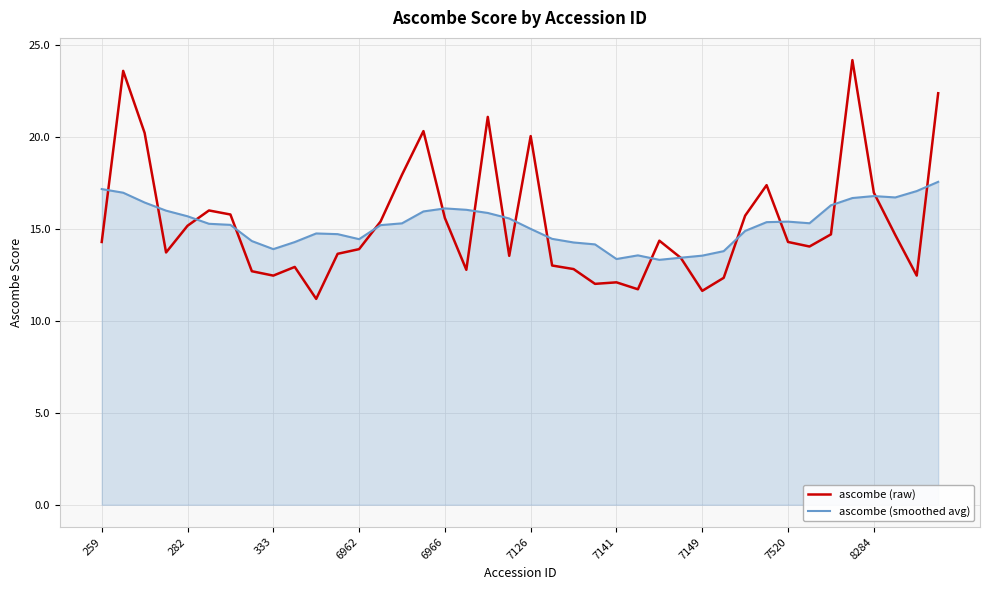

List the series in order of their peak value, highest first.

ascombe (raw), ascombe (smoothed avg)